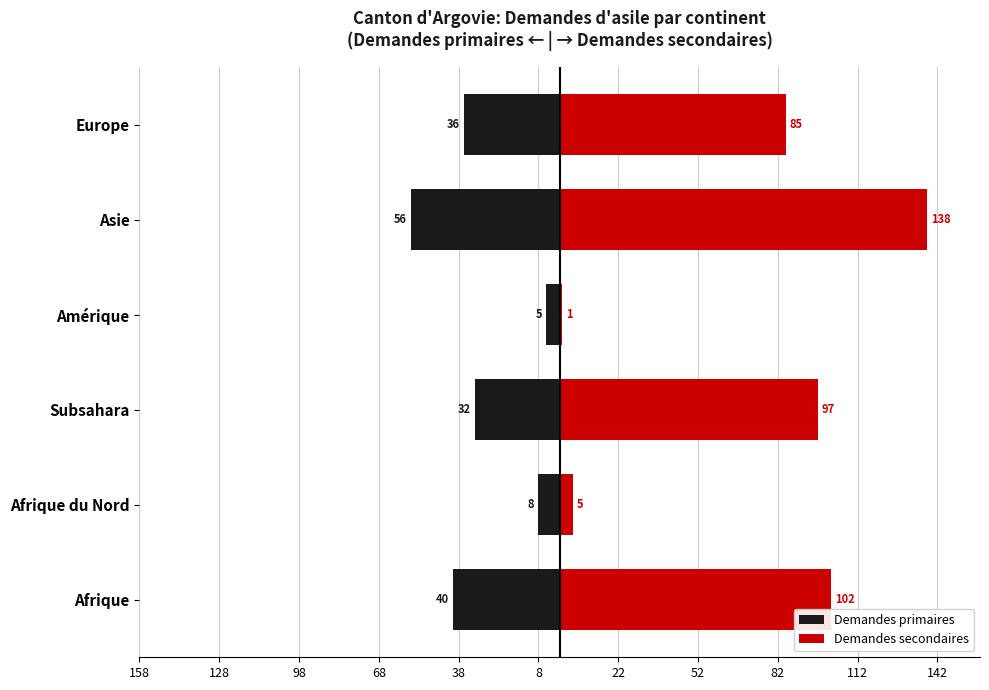

Is it true that Demandes primaires equals -15 at Subsahara?

False